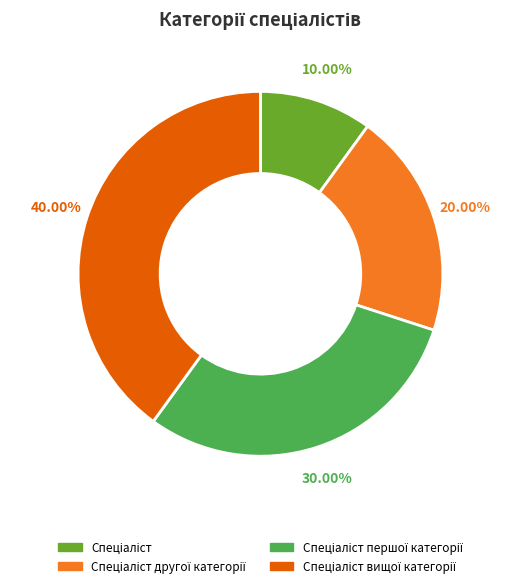

Is there a majority slice in this chart?

No